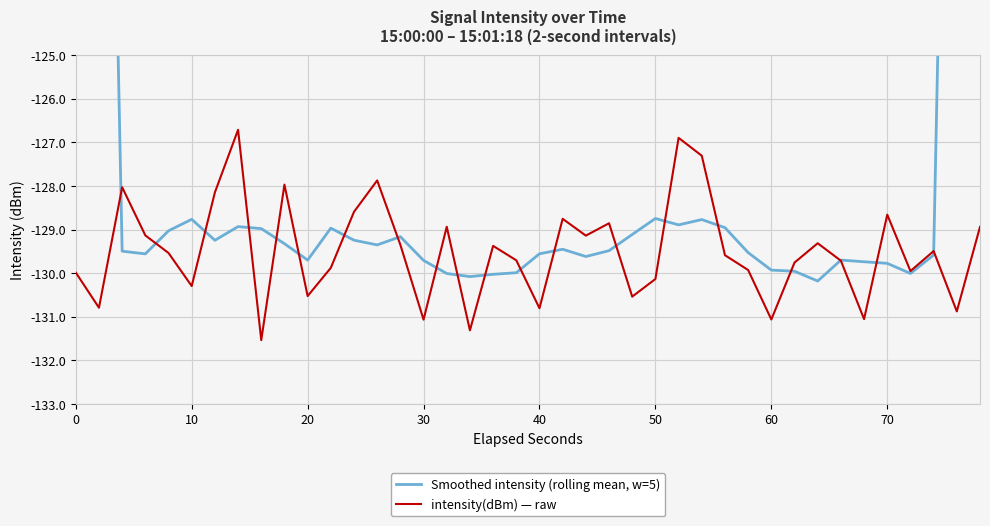

What is the maximum value for intensity(dBm) — raw?

-126.7